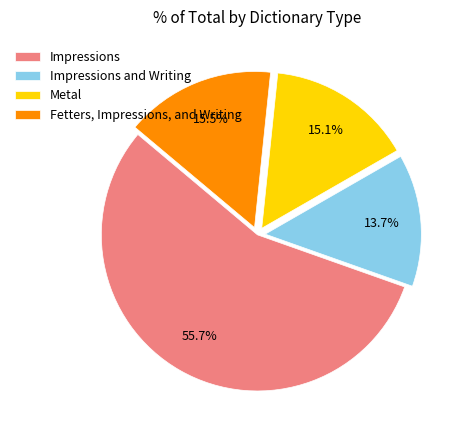

Is there any slice that represents more than half of the pie?

Yes